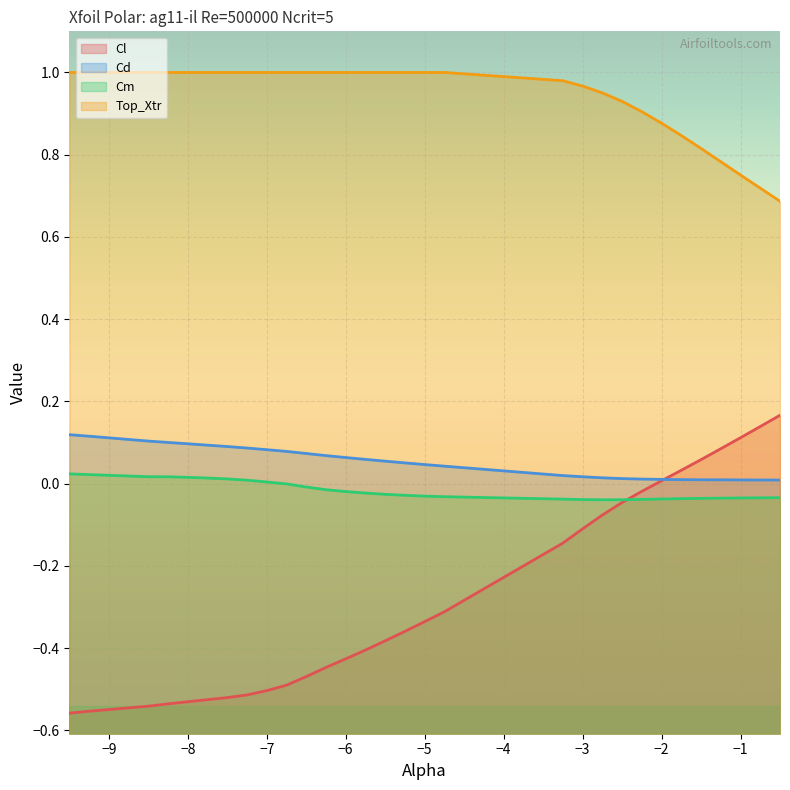

How many negative values does the Cl series have?

23